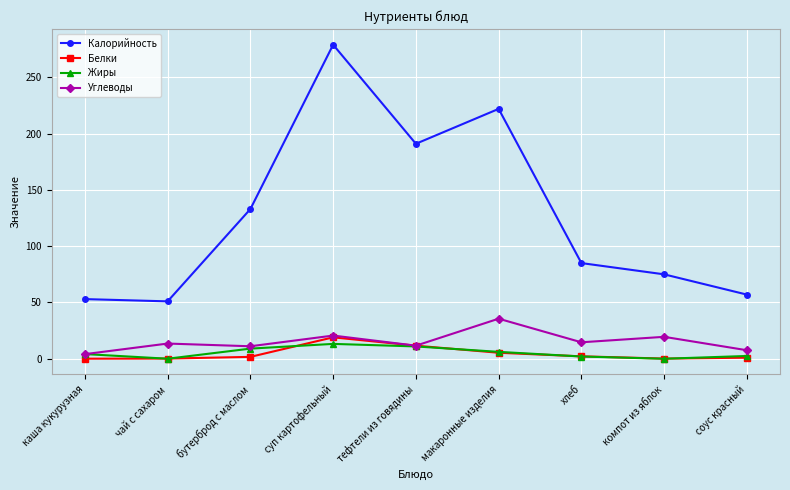

What is the difference between the maximum and minimum values in the Углеводы series?

31.5